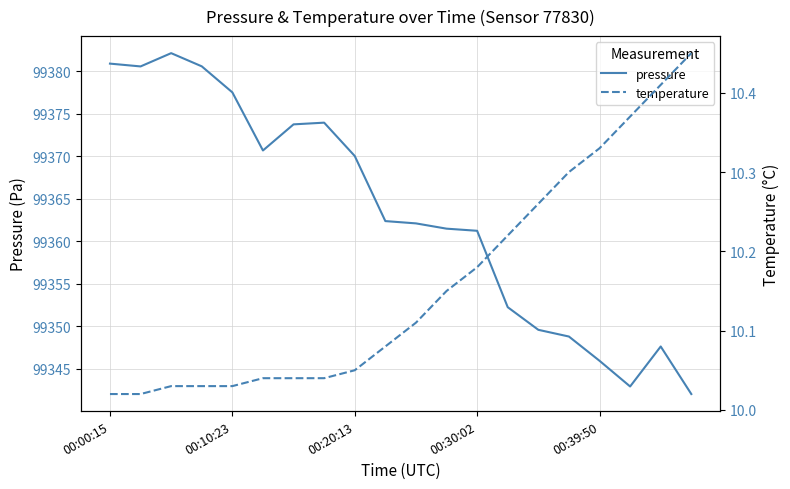

Which series has the widest spread of values?

pressure